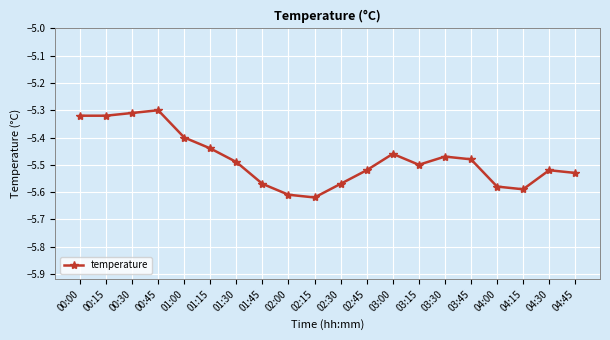

Which has a higher value, 04:15 or 03:45?

03:45